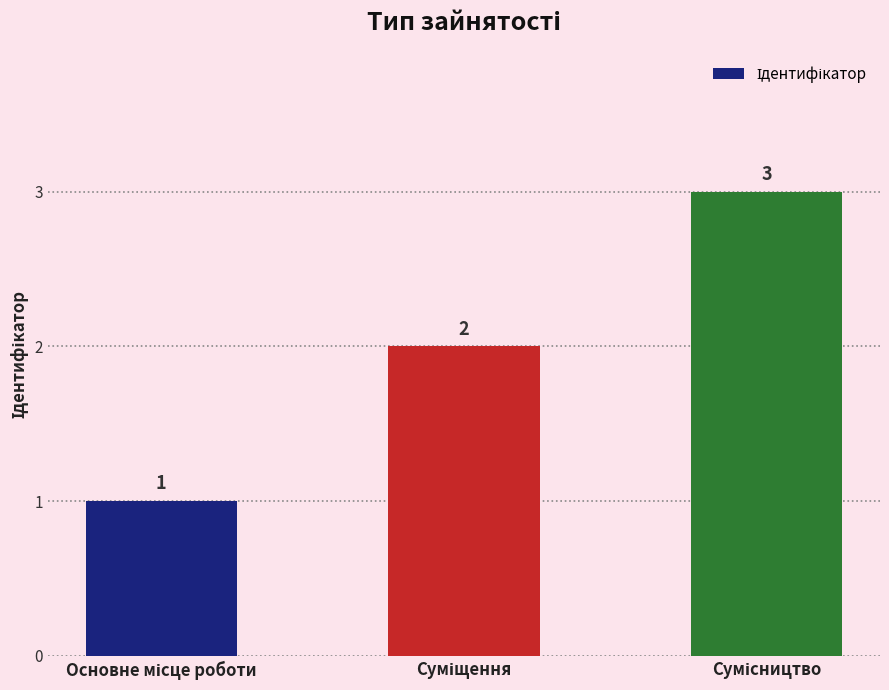

What is the value of the 2nd bar from the left?

2